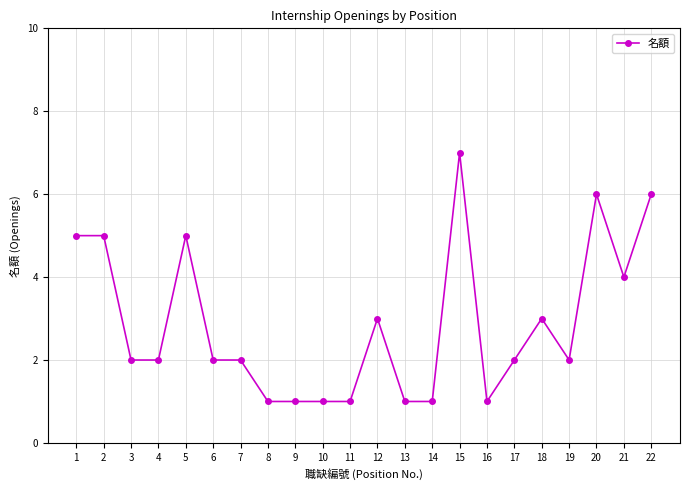

Reading left to right, list all the values displayed in this chart.

5	5	2	2	5	2	2	1	1	1	1	3	1	1	7	1	2	3	2	6	4	6